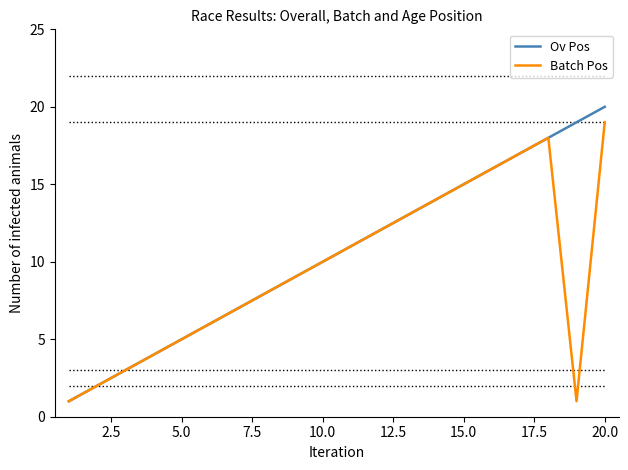

What is the maximum value for Ov Pos?

20